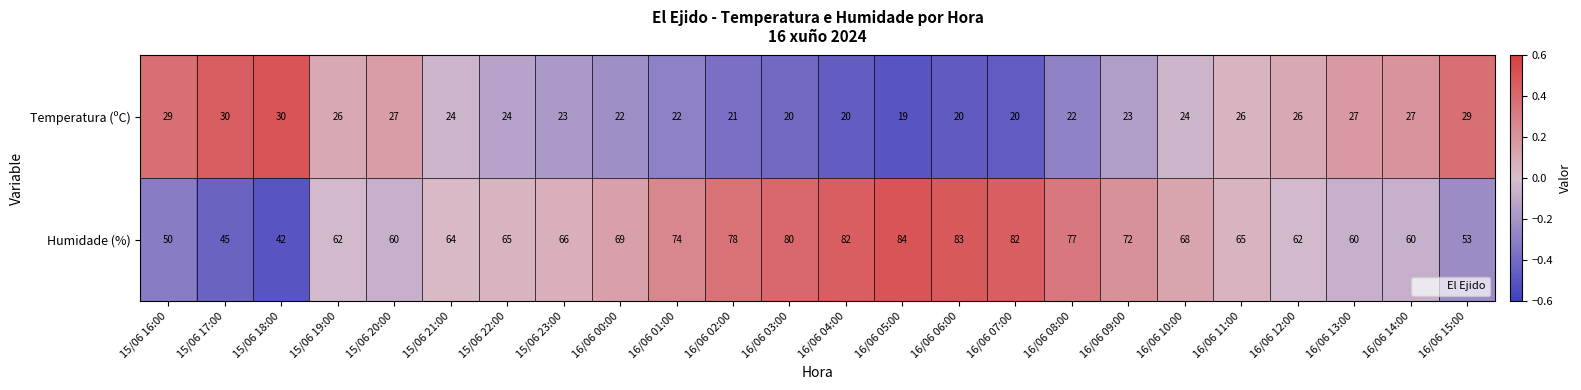

Is it true that Humidade (%) equals 27 at 16/06 08:00?

False